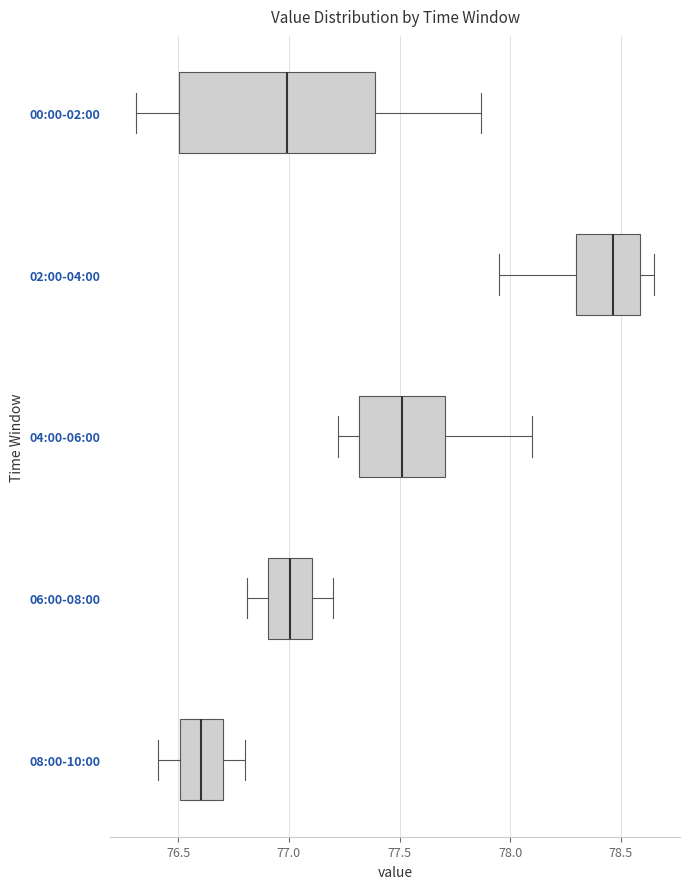

Which box is the widest, from its left edge to its right edge?

00:00-02:00